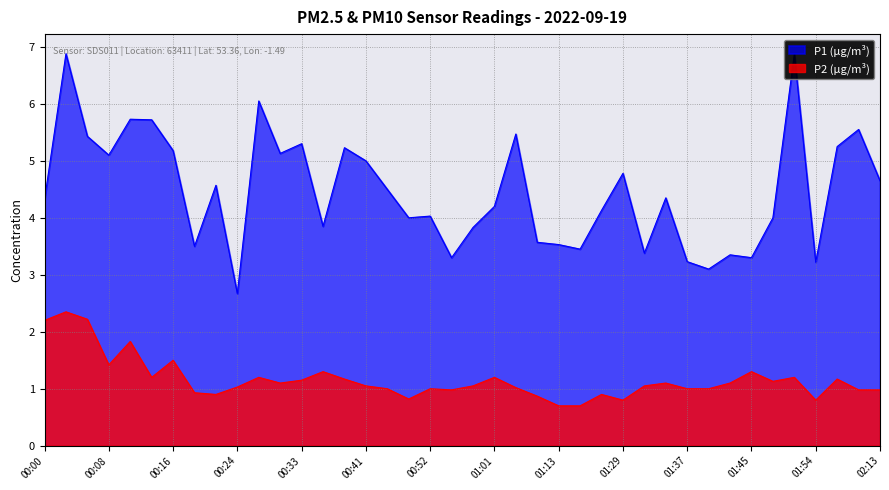

Reading left to right, extract all data points from this chart.

P1: 00:00=4.3	00:03=6.9	00:05=5.4	00:08=5.1	00:11=5.7	00:14=5.7	00:16=5.2	00:19=3.5	00:22=4.6	00:24=2.7	00:27=6.0	00:30=5.1	00:33=5.3	00:35=3.9	00:38=5.2	00:41=5.0	00:47=4.5	00:50=4.0	00:52=4.0	00:55=3.3	00:58=3.8	01:01=4.2	01:04=5.5	01:08=3.6	01:13=3.5	01:16=3.5	01:26=4.1	01:29=4.8	01:31=3.4	01:34=4.3	01:37=3.2	01:40=3.1	01:43=3.4	01:45=3.3	01:48=4.0	01:51=6.9	01:54=3.2	02:04=5.2	02:10=5.5	02:13=4.7
P2: 00:00=2.2	00:03=2.4	00:05=2.2	00:08=1.4	00:11=1.8	00:14=1.2	00:16=1.5	00:19=0.9	00:22=0.9	00:24=1.0	00:27=1.2	00:30=1.1	00:33=1.1	00:35=1.3	00:38=1.2	00:41=1.1	00:47=1.0	00:50=0.8	00:52=1.0	00:55=1.0	00:58=1.1	01:01=1.2	01:04=1.0	01:08=0.9	01:13=0.7	01:16=0.7	01:26=0.9	01:29=0.8	01:31=1.1	01:34=1.1	01:37=1.0	01:40=1.0	01:43=1.1	01:45=1.3	01:48=1.1	01:51=1.2	01:54=0.8	02:04=1.2	02:10=1.0	02:13=1.0